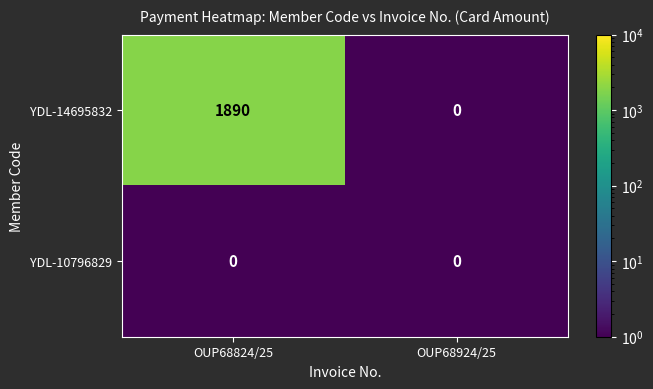

Reading left to right, transcribe all the data shown in this chart.

YDL-14695832: 1890	0
YDL-10796829: 0	0